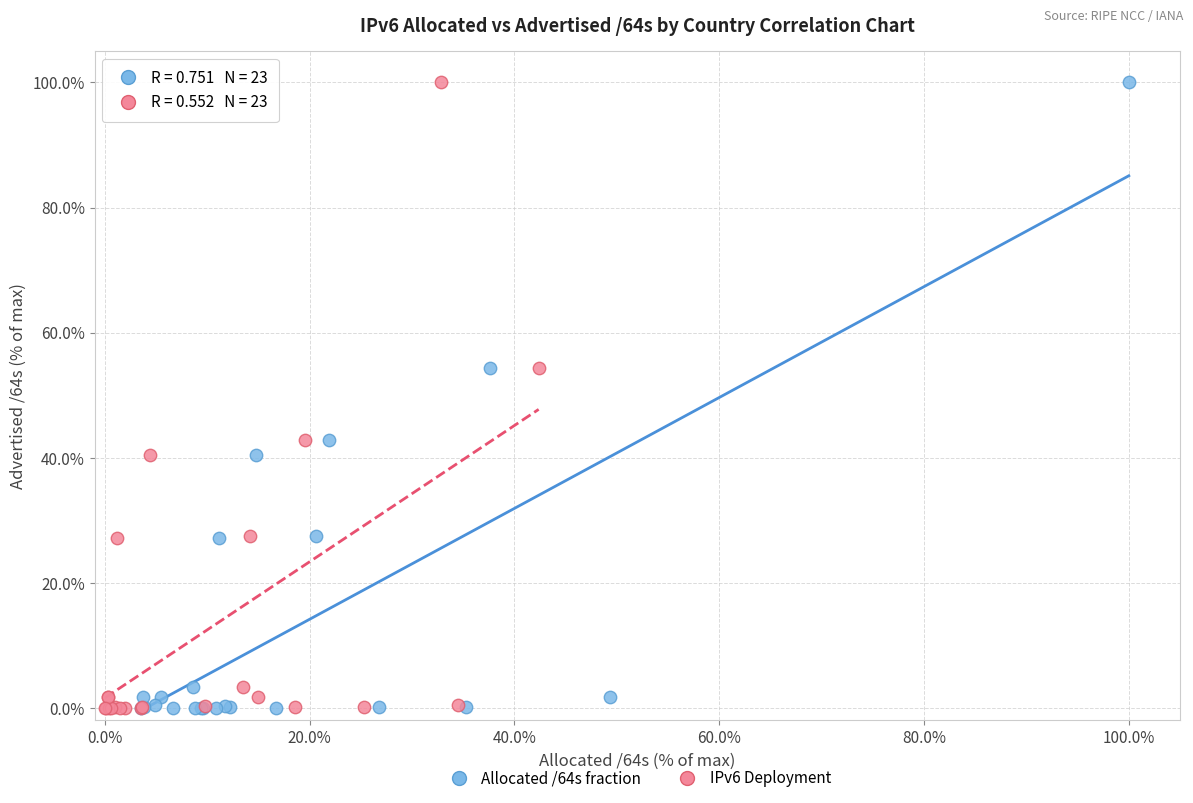

What are all the series names shown in the legend?

Allocated /64s fraction, IPv6 Deployment